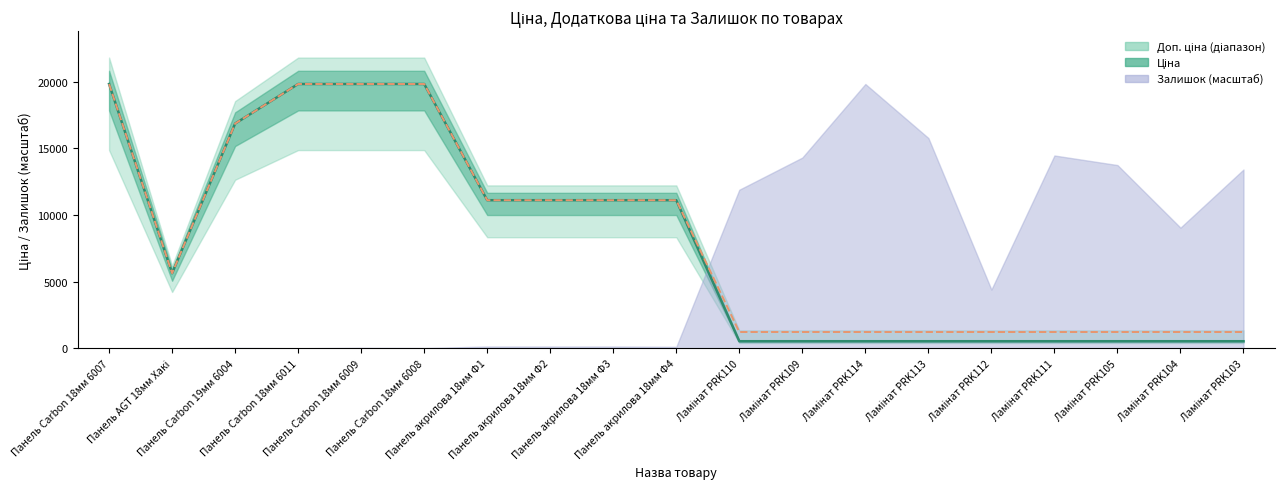

True or false: Ціна and Доп. ціна intersect in this chart.

False